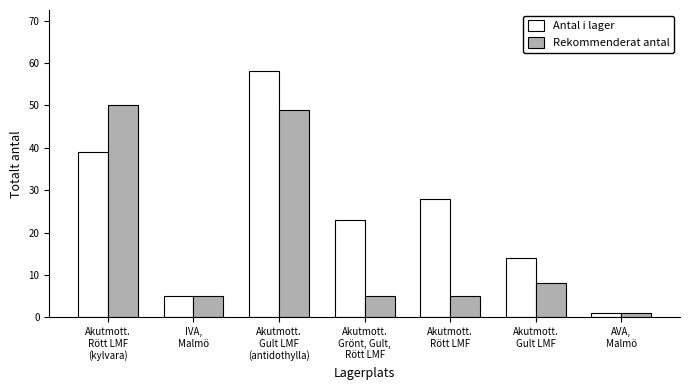

Which label corresponds to the largest value in the chart?

Akutmott.
Gult LMF
(antidothylla)